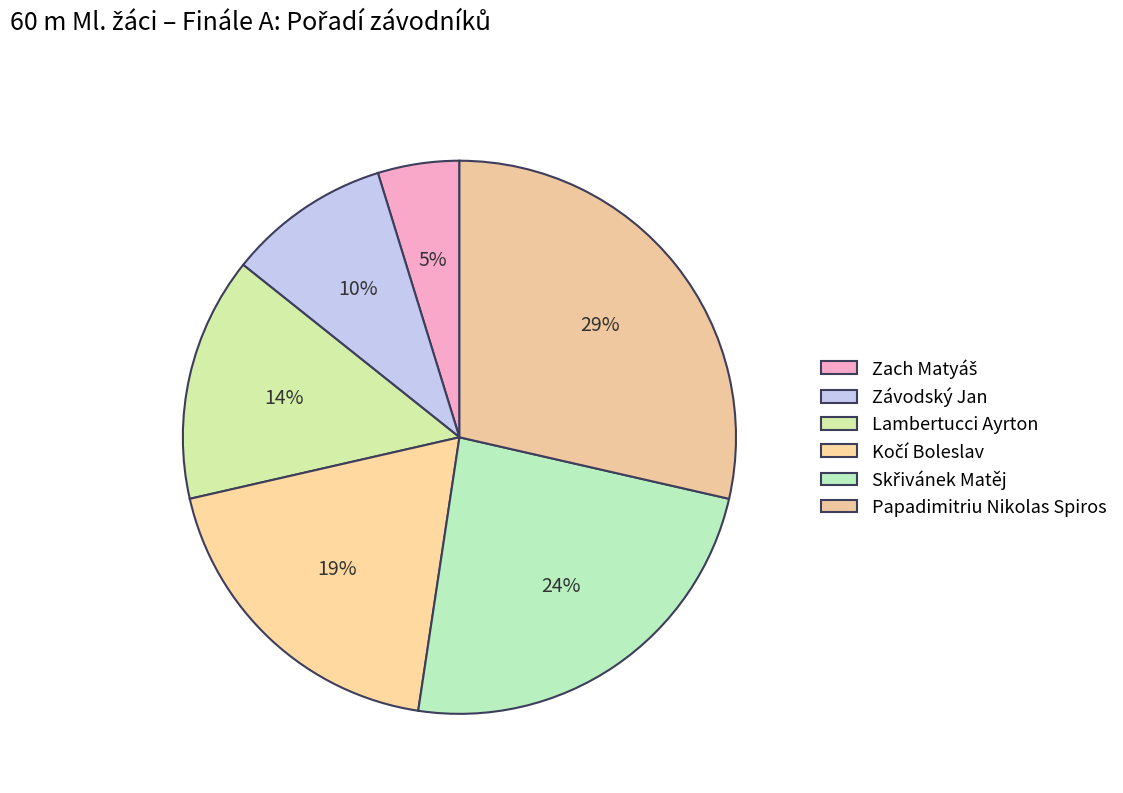

Rank the categories by value from highest to lowest.

Papadimitriu Nikolas Spiros, Skřivánek Matěj, Kočí Boleslav, Lambertucci Ayrton, Závodský Jan, Zach Matyáš